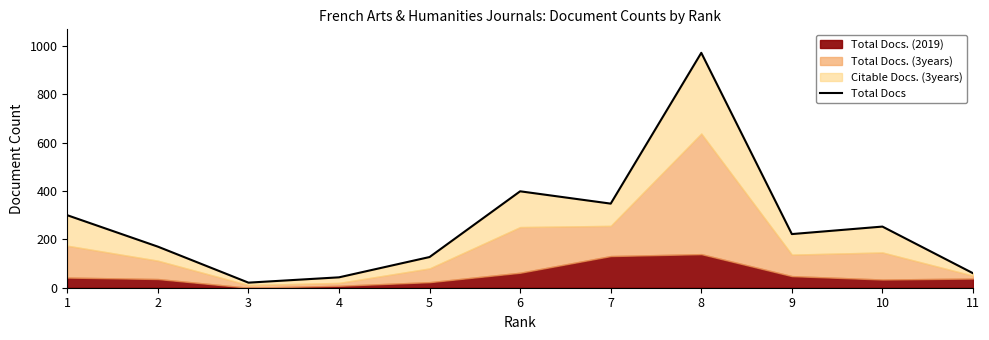

What is the change in value from 5 to 7?

+221